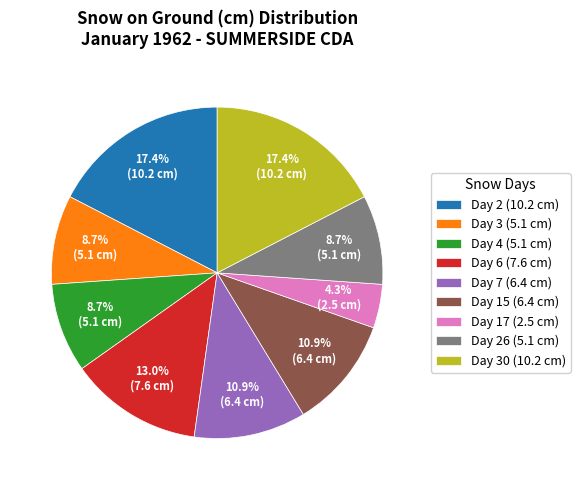

Which has a higher value, Day 4 (5.1 cm) or Day 7 (6.4 cm)?

Day 7 (6.4 cm)